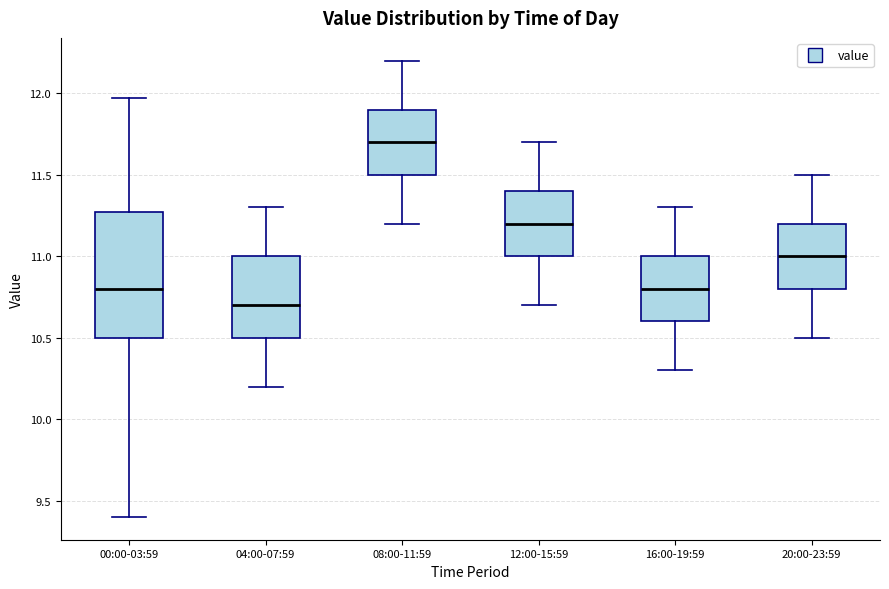

Reading left to right, transcribe this box plot: for each box, give where its median line is, the range the box spans, and where its two whiskers end, as read against the y-axis. The values are not printed on the chart, so give them approximately, as read against the axis.

00:00-03:59: median 10.80, box 10.50 to 11.25, whiskers 9.40 to 11.95
04:00-07:59: median 10.70, box 10.50 to 11.00, whiskers 10.20 to 11.30
08:00-11:59: median 11.70, box 11.50 to 11.90, whiskers 11.20 to 12.20
12:00-15:59: median 11.20, box 11.00 to 11.40, whiskers 10.70 to 11.70
16:00-19:59: median 10.80, box 10.60 to 11.00, whiskers 10.30 to 11.30
20:00-23:59: median 11.00, box 10.80 to 11.20, whiskers 10.50 to 11.50